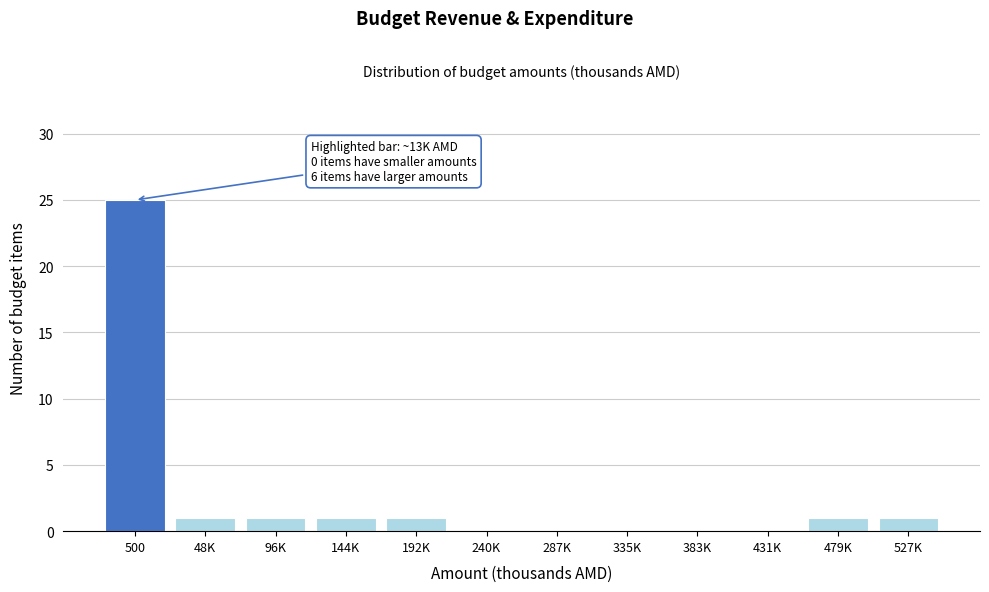

Reading right to left, transcribe all the data shown in this chart.

527K=1	479K=1	431K=0	383K=0	335K=0	287K=0	240K=0	192K=1	144K=1	96K=1	48K=1	500=25